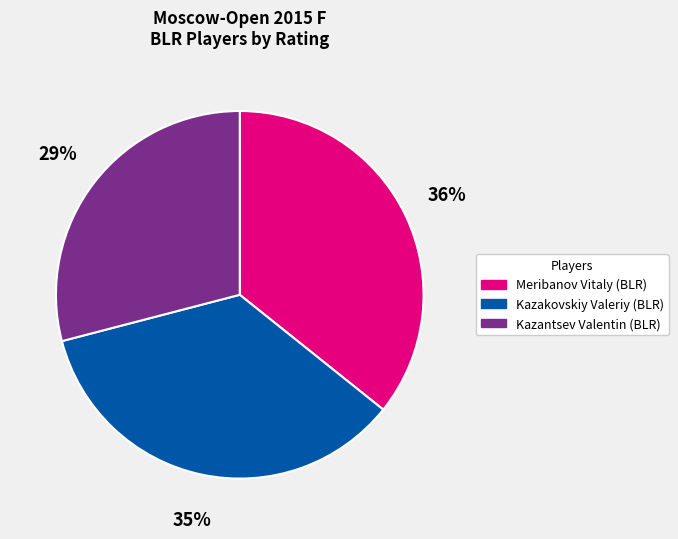

What percentage is the Kazantsev Valentin (BLR) slice, to the nearest percent?

29%